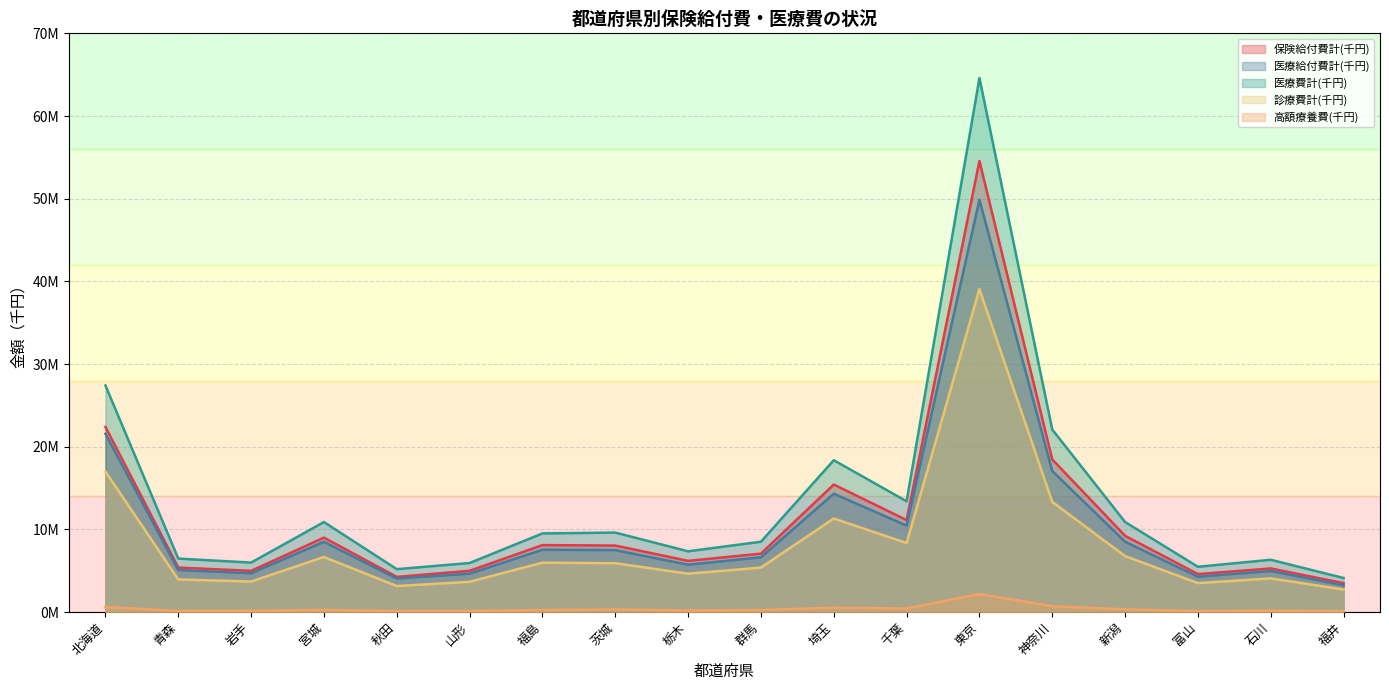

What is the smallest value displayed?

106958.0